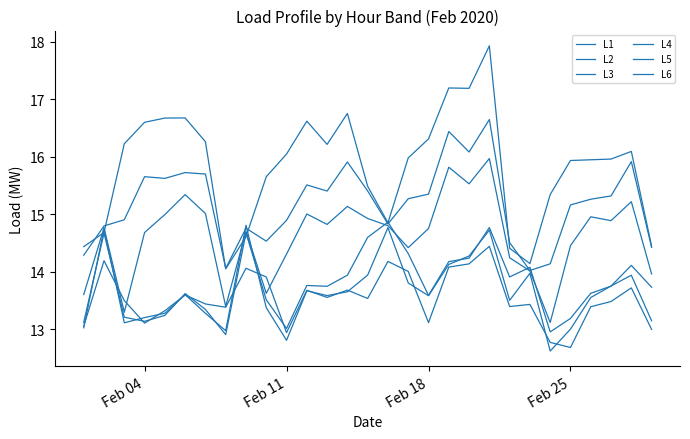

Does the chart display data point markers on the line(s)?

No